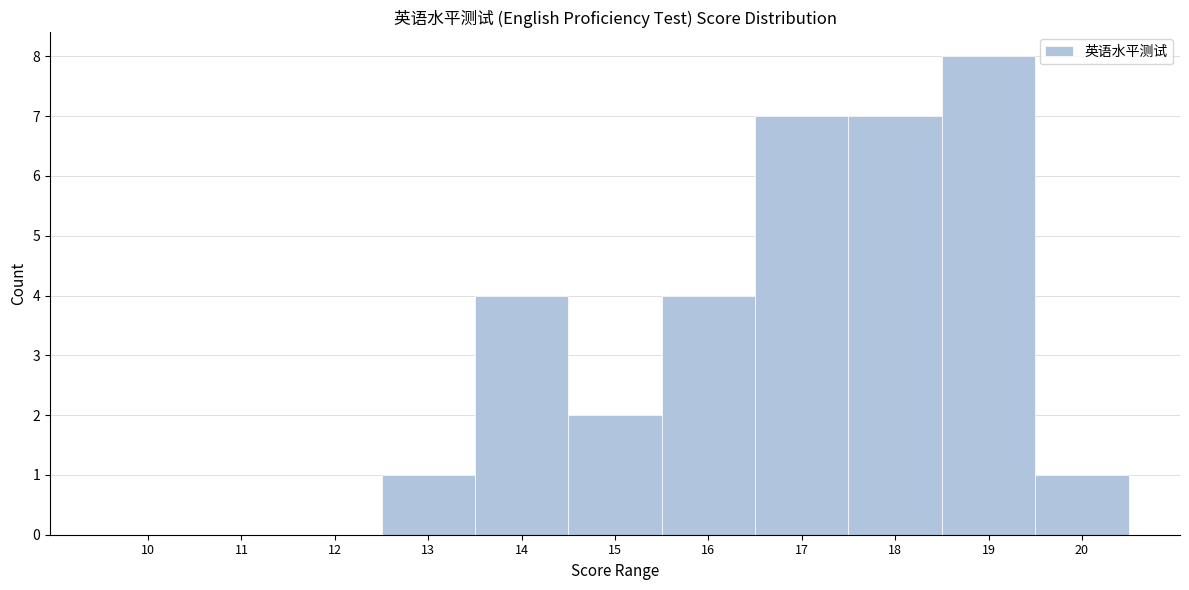

Reading left to right, list all the values displayed in this chart.

10=0	11=0	12=0	13=1	14=4	15=2	16=4	17=7	18=7	19=8	20=1